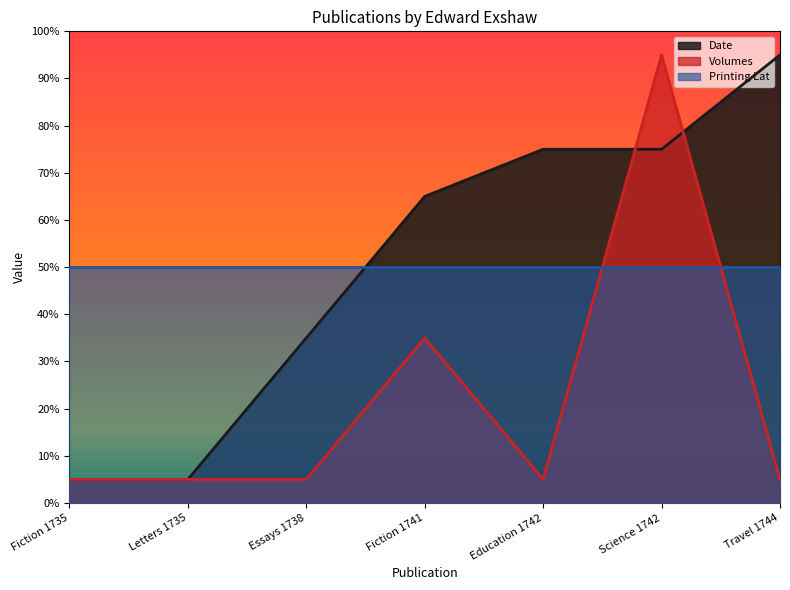

Is the value of Printing Lat at Travel 1744 greater than the value of Volumes at Essays 1738?

Yes